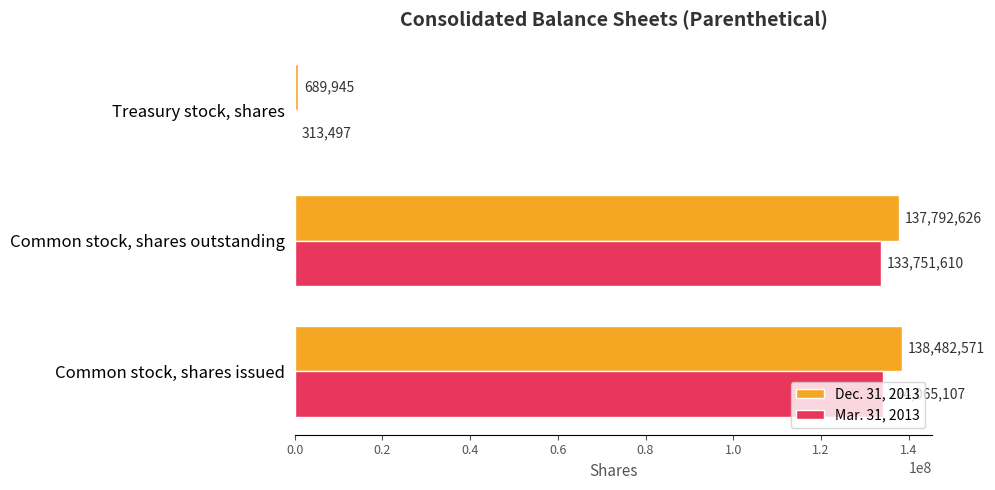

What is the sum of the Dec. 31, 2013 values at Common stock, shares issued and Common stock, shares outstanding?

276275197